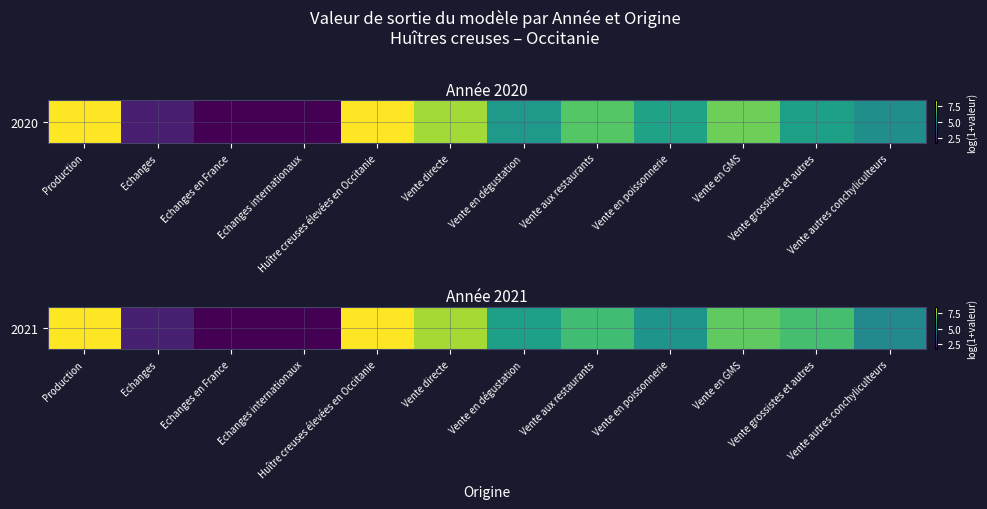

List the labels in order of value, smallest first.

Echanges en France, Echanges internationaux, Echanges, Vente autres conchyliculteurs, Vente en poissonnerie, Vente en dégustation, Vente aux restaurants, Vente grossistes et autres, Vente en GMS, Vente directe, Production, Huître creuses élevées en Occitanie